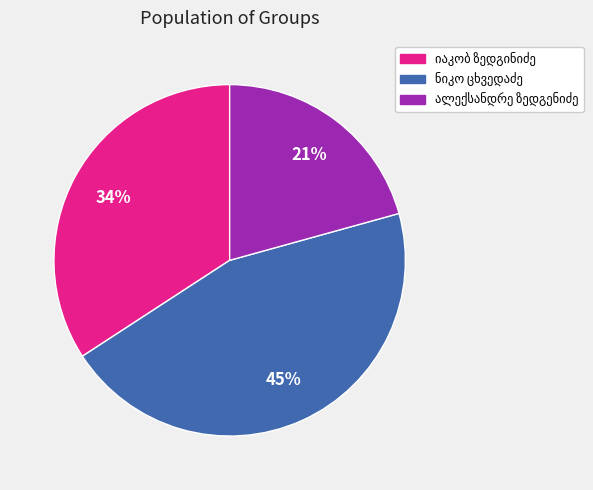

To the nearest percent, what is the difference between the largest and smallest slice percentages?

24%